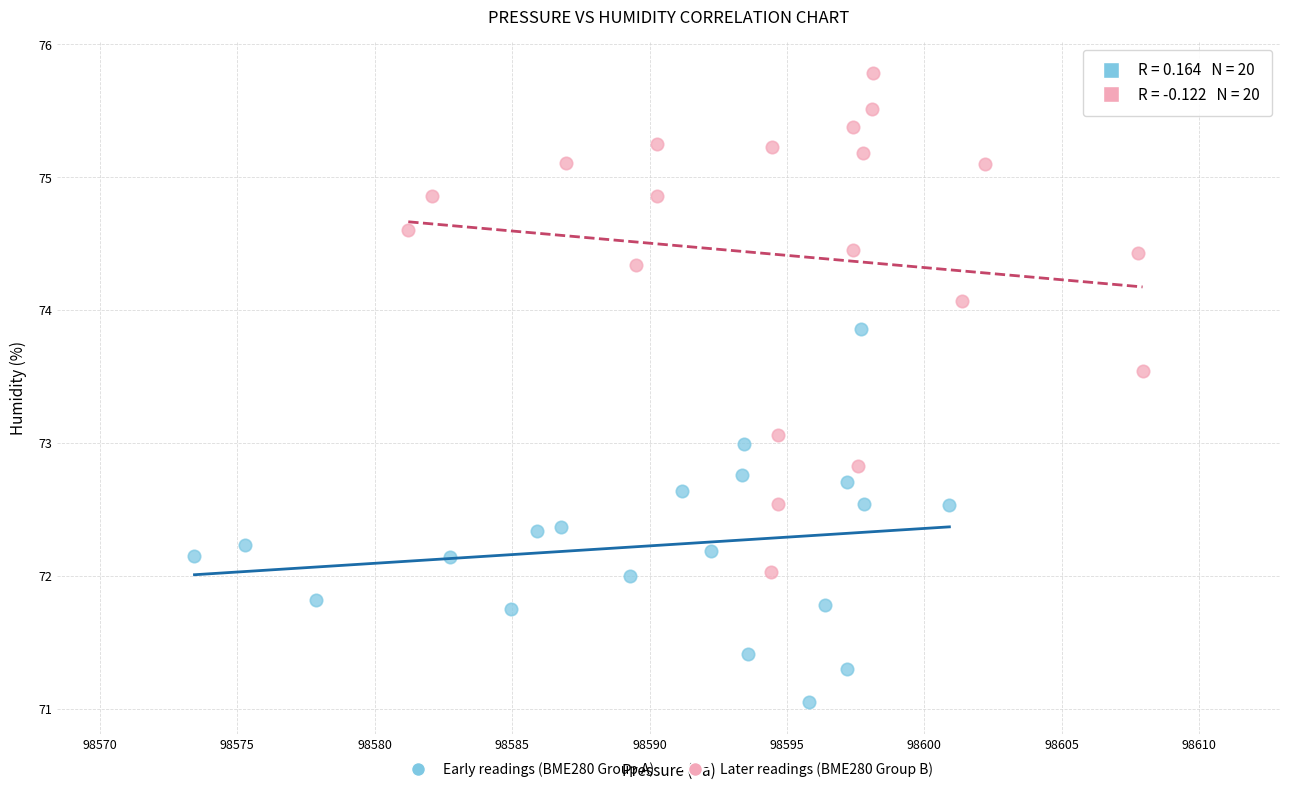

Which series reaches the maximum Y coordinate?

Later readings (BME280 Group B)